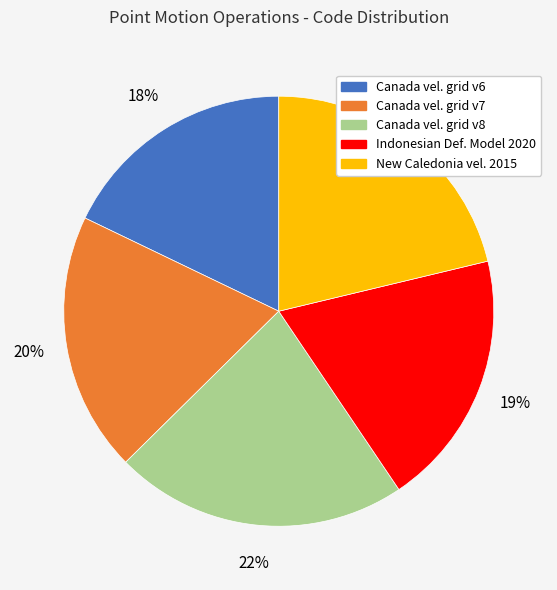

Is it true that New Caledonia vel. 2015 is 11% of the pie?

False